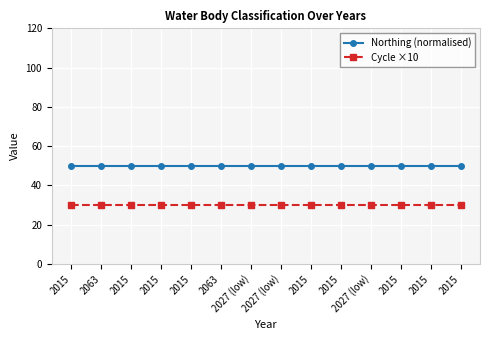

True or false: Northing (normalised) and Cycle ×10 intersect in this chart.

False